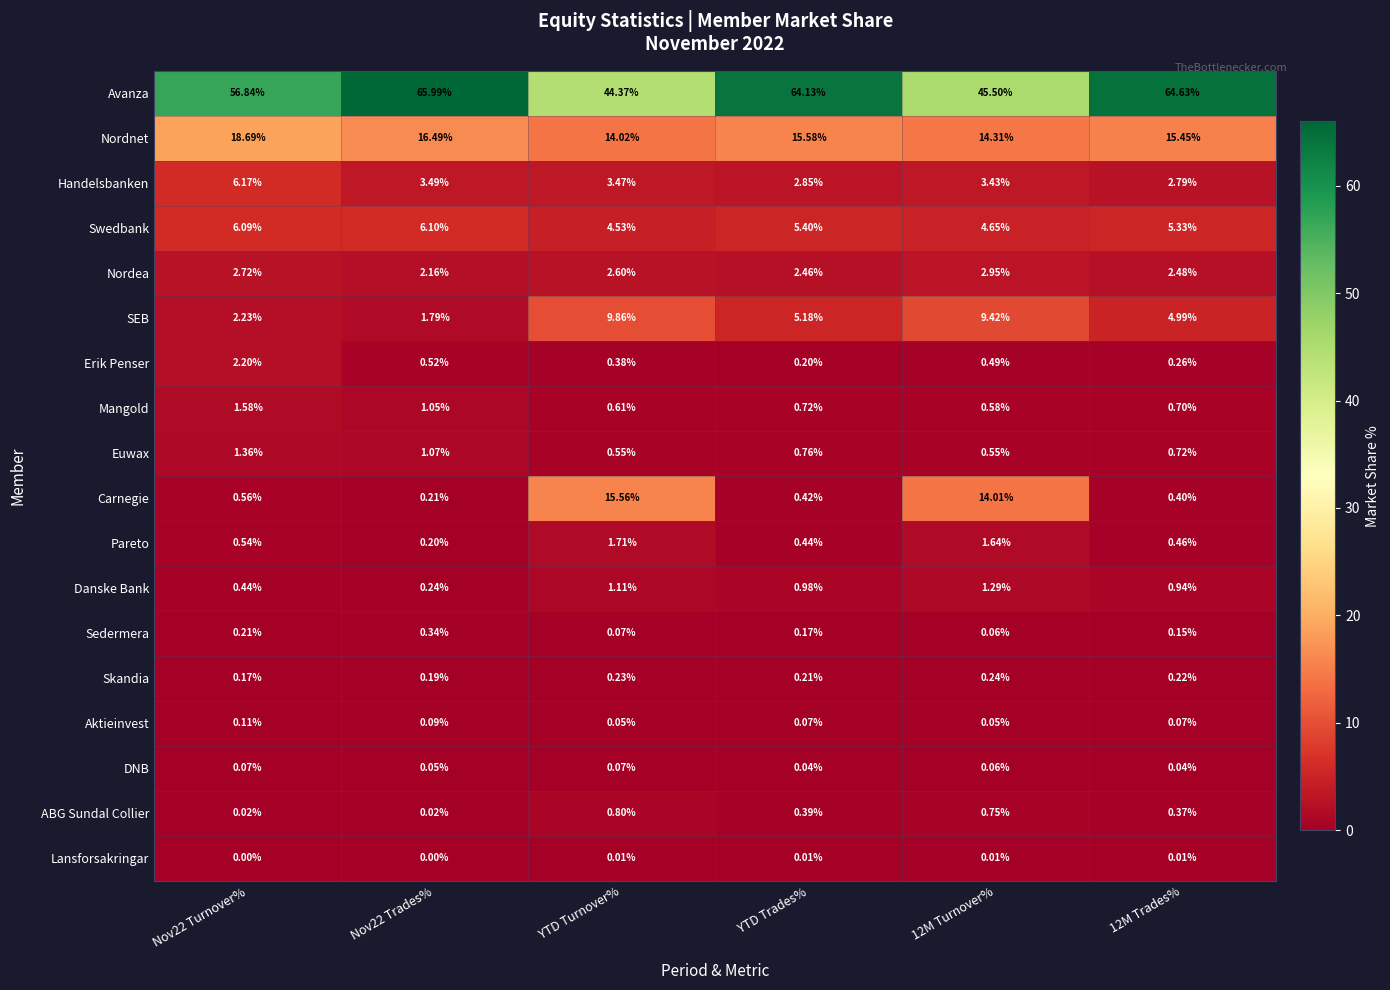

Which series has the largest total across all categories?

Avanza